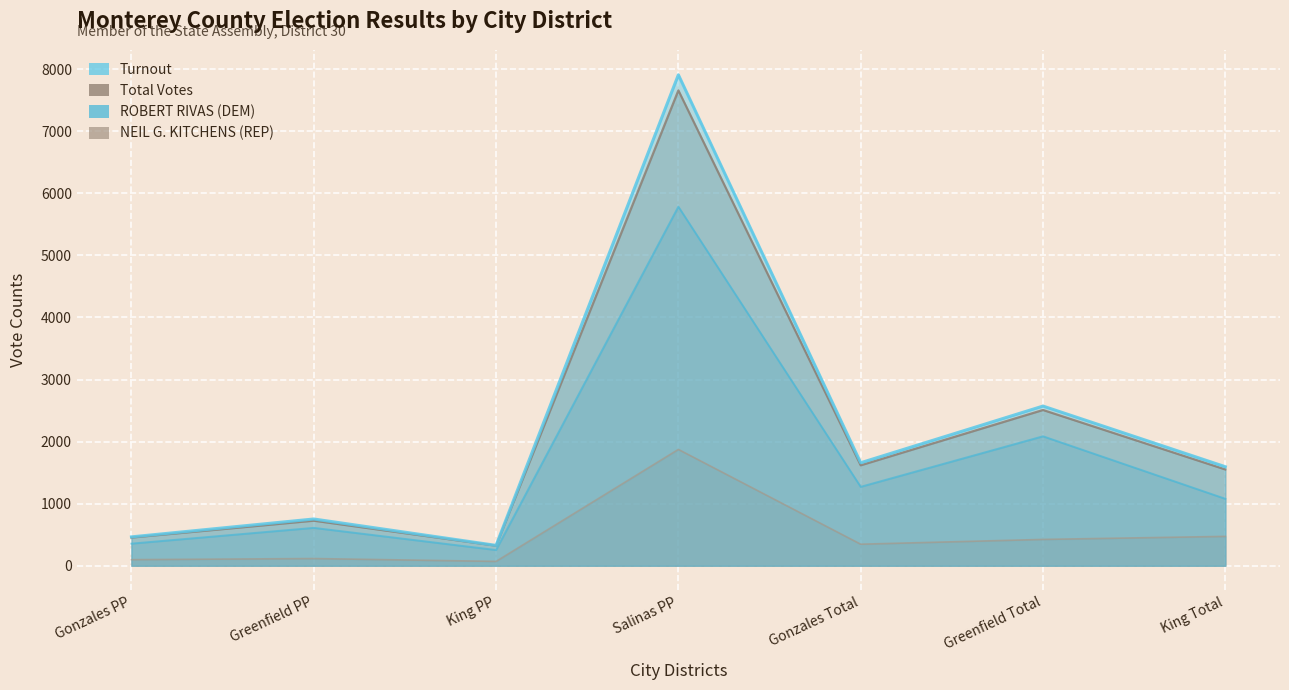

Which label corresponds to the largest value in the chart?

Salinas PP